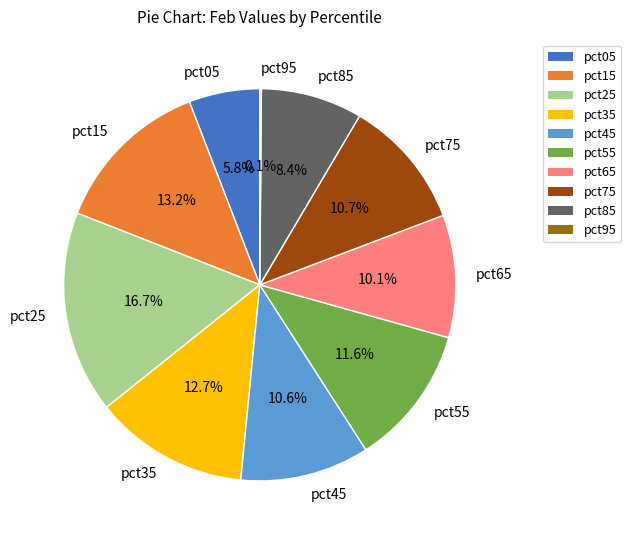

Combined, do pct55 and pct45 account for over 50%?

No